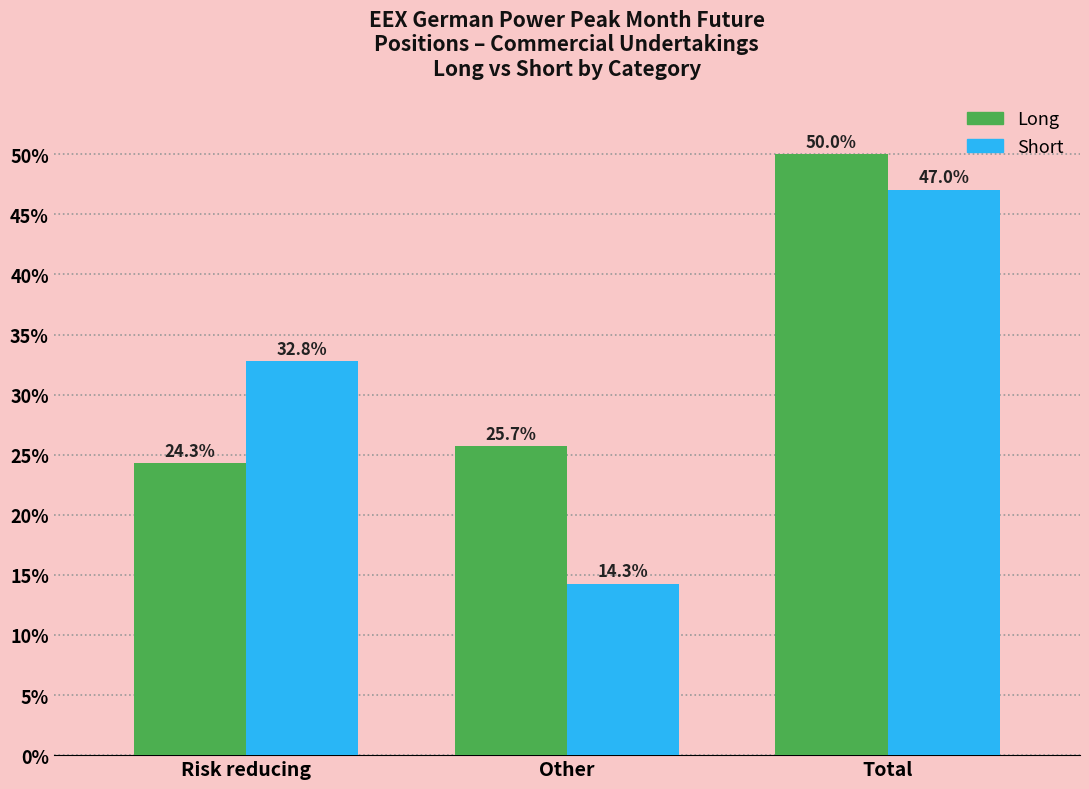

Reading left to right, list all the values displayed in this chart.

Long: Risk reducing=24.3	Other=25.7	Total=50.0
Short: Risk reducing=32.8	Other=14.3	Total=47.0